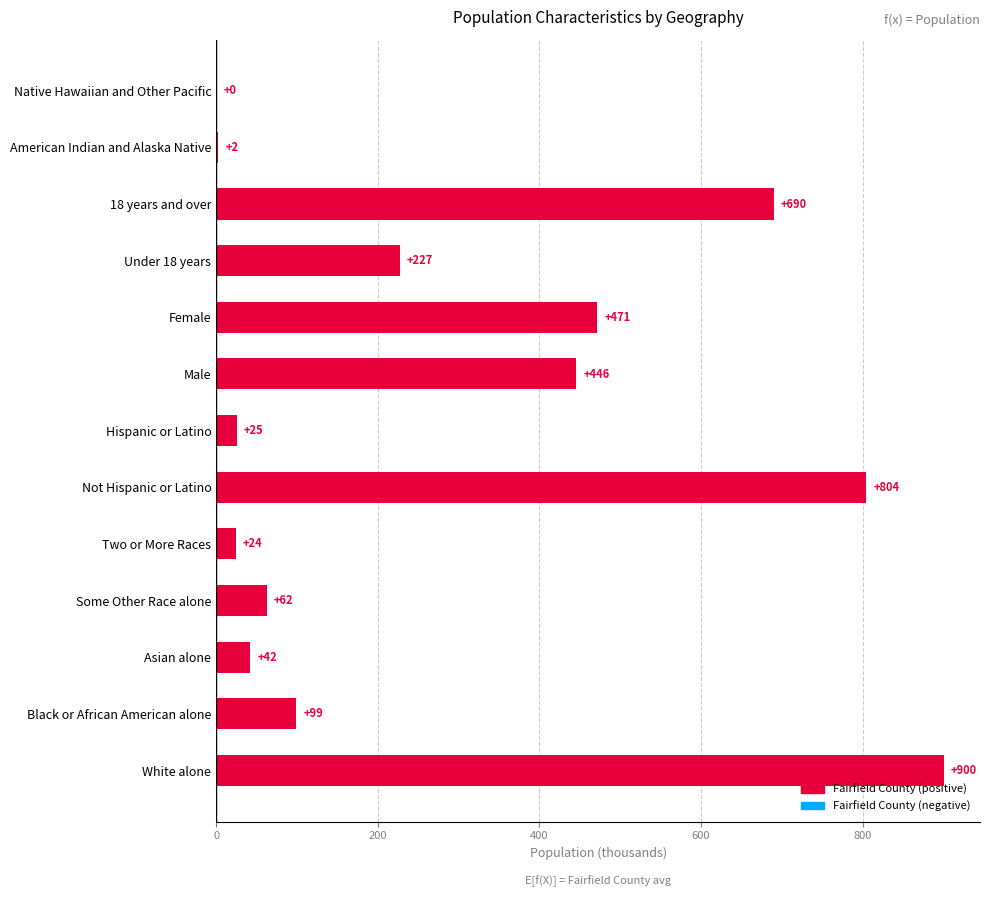

Between Two or More Races and Some Other Race alone, which is larger?

Some Other Race alone